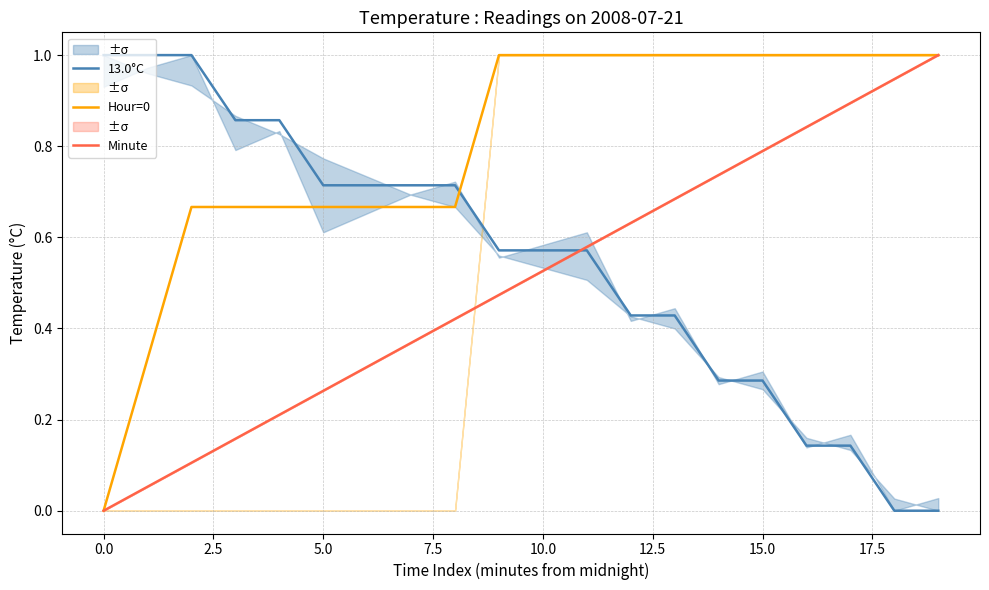

What is the label of the 20th point from the left?

19